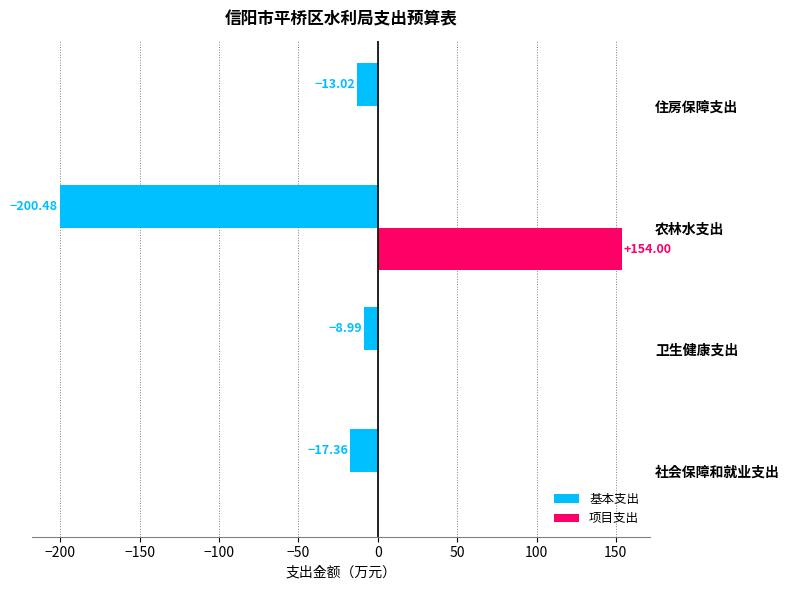

How many values in the 基本支出 series exceed -13?

1